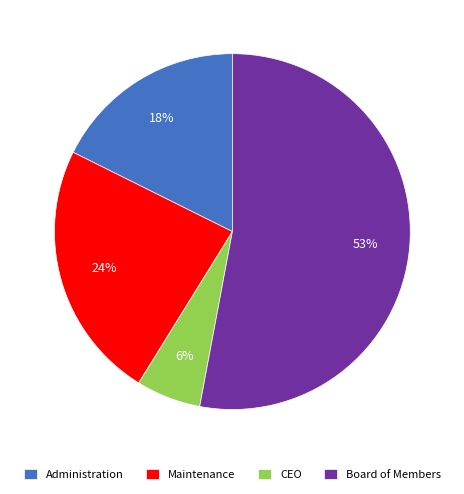

How many segments does this pie chart have?

4